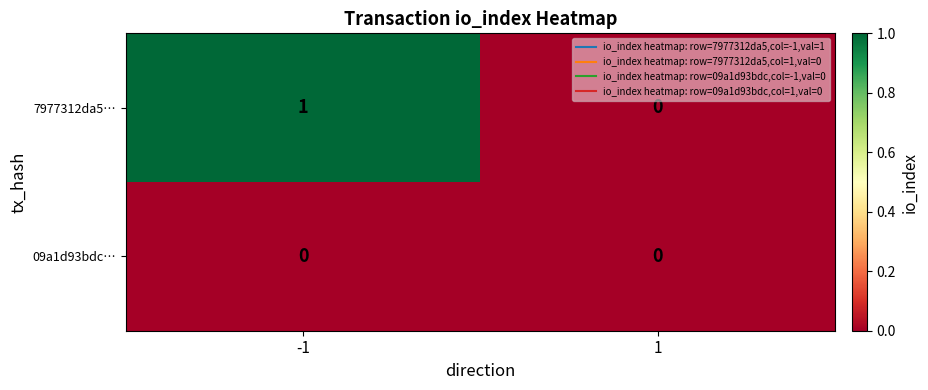

Which series has the largest total across all categories?

7977312da5…